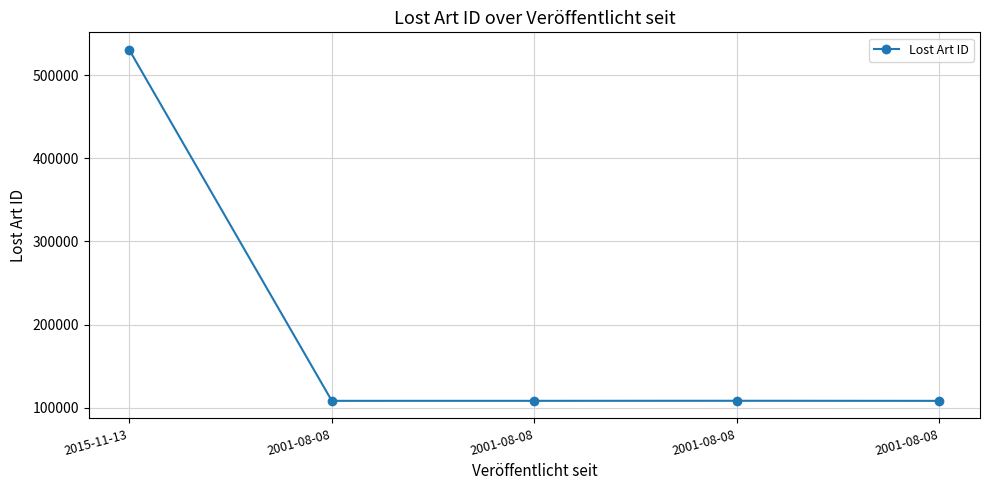

How many lines are shown in the chart?

1